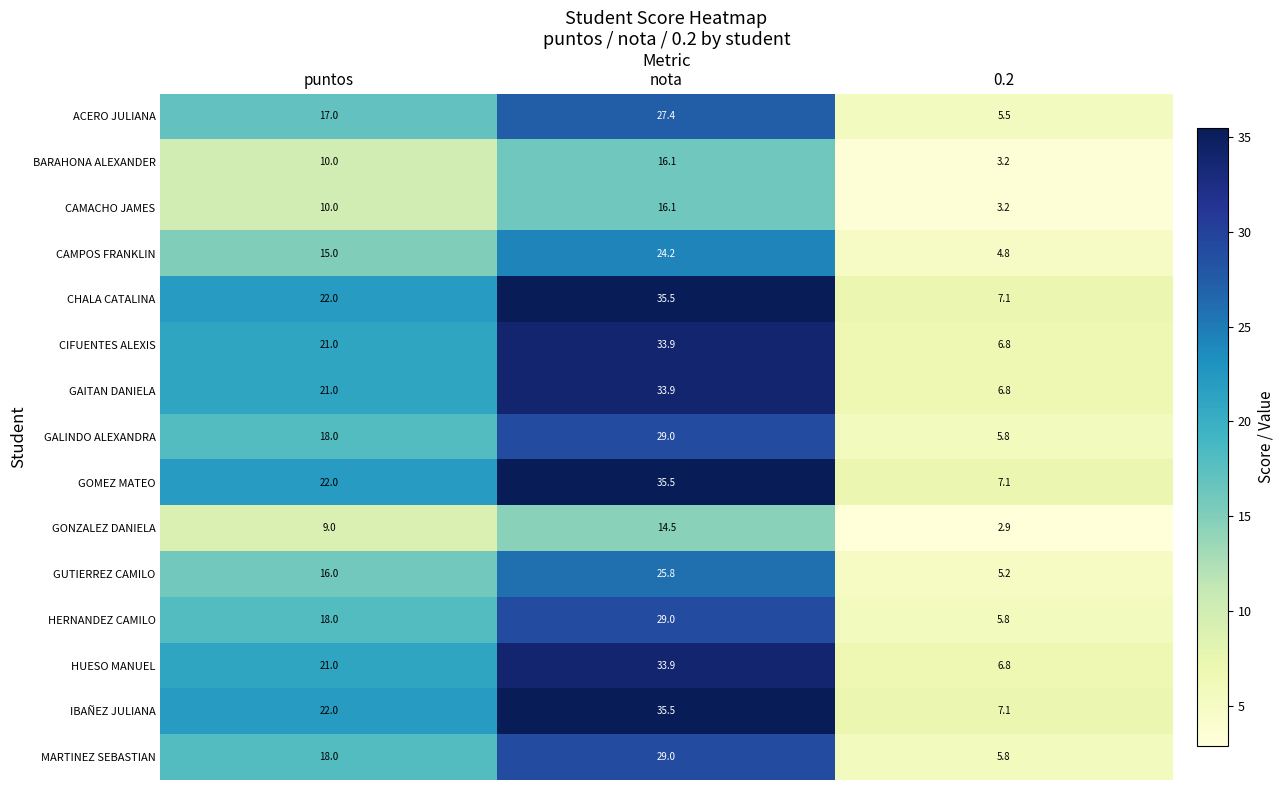

Where is HUESO MANUEL nearest to the value 20?

puntos